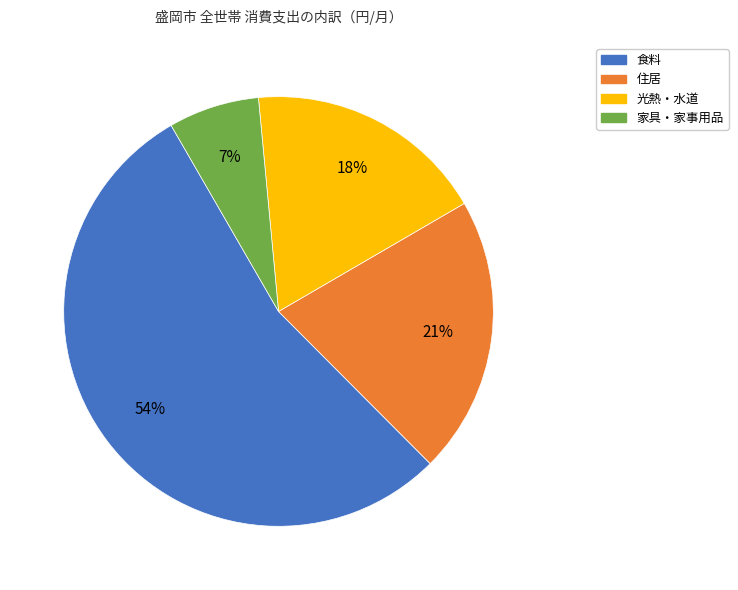

Does 食料 represent more than half of the total?

Yes